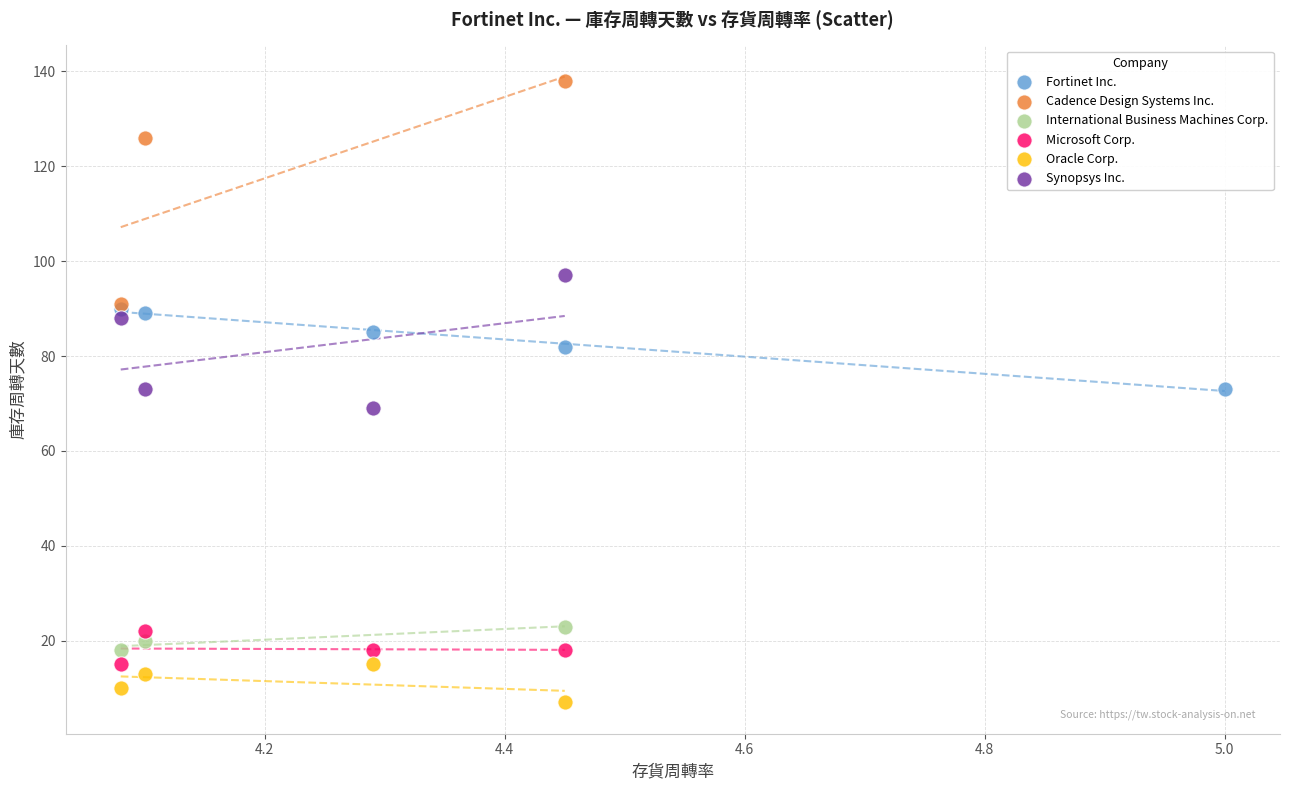

Which series contains the highest Y value?

Cadence Design Systems Inc.